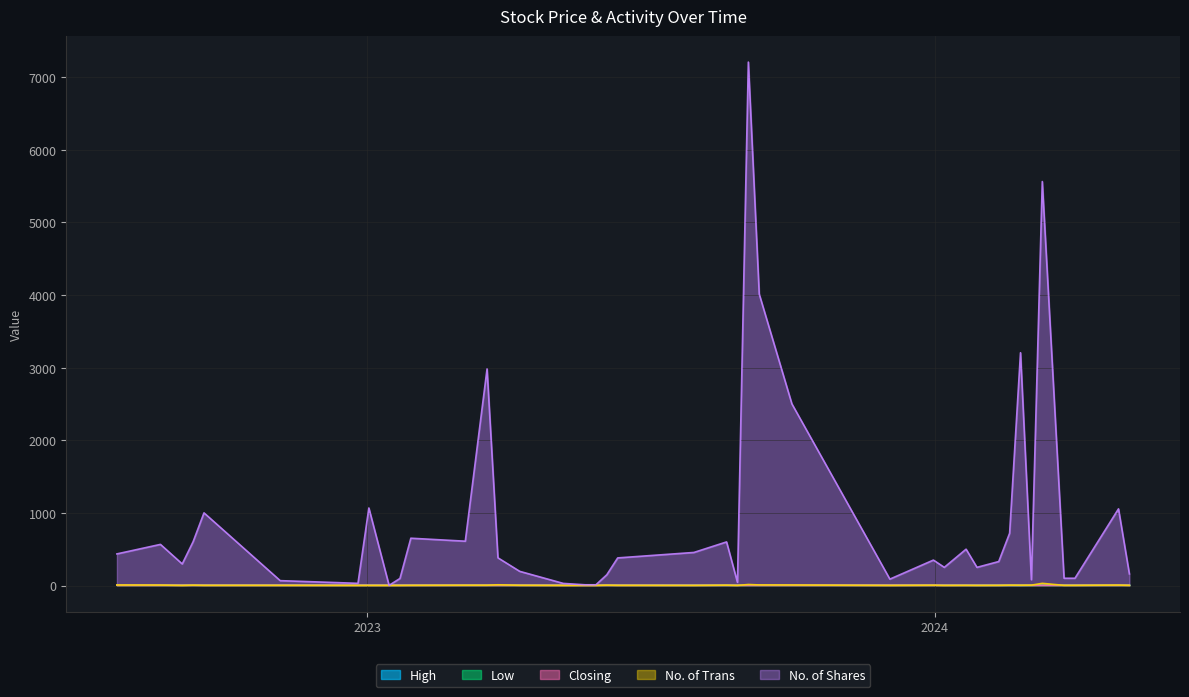

How many distinct data groups are displayed?

5